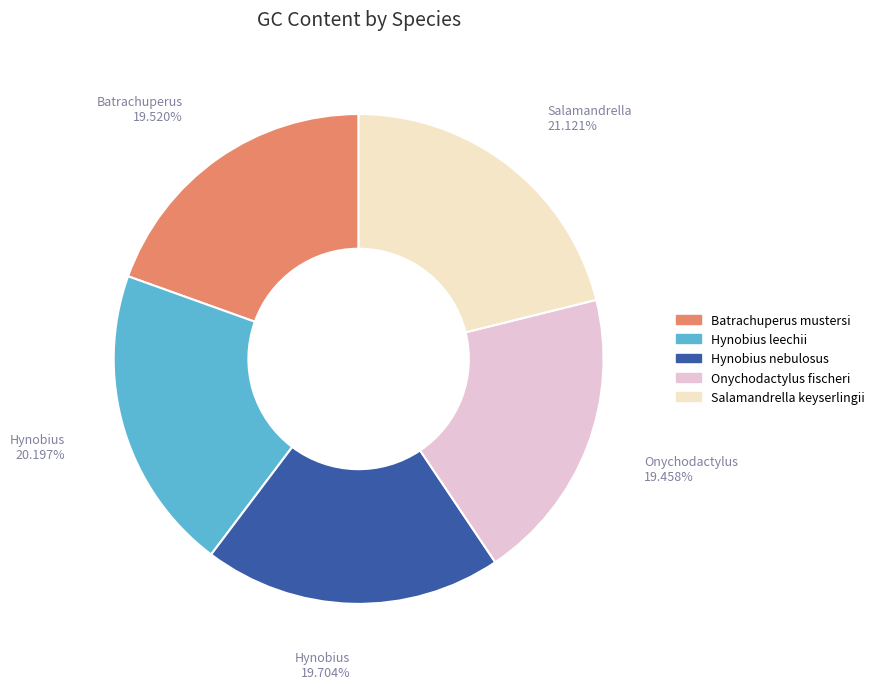

What percentage is the Hynobius leechii slice, to the nearest percent?

20%